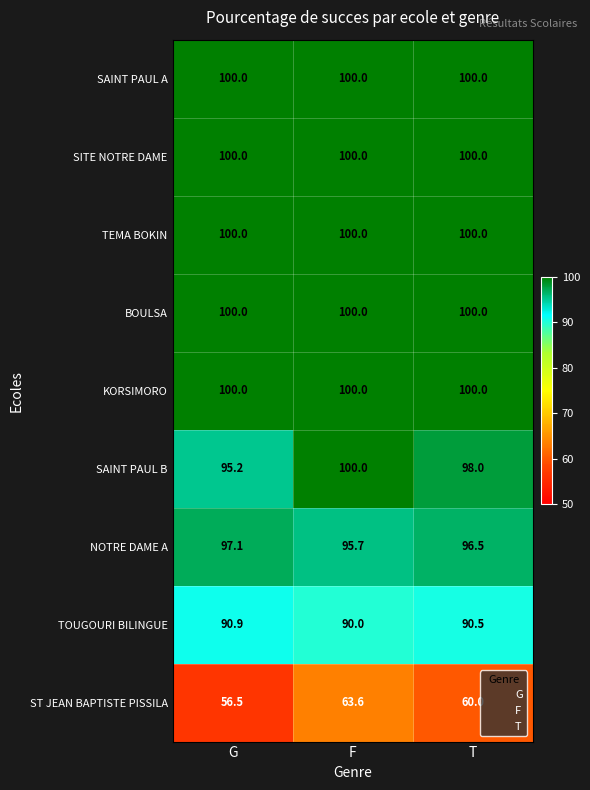

What is the greatest value displayed?

100.0